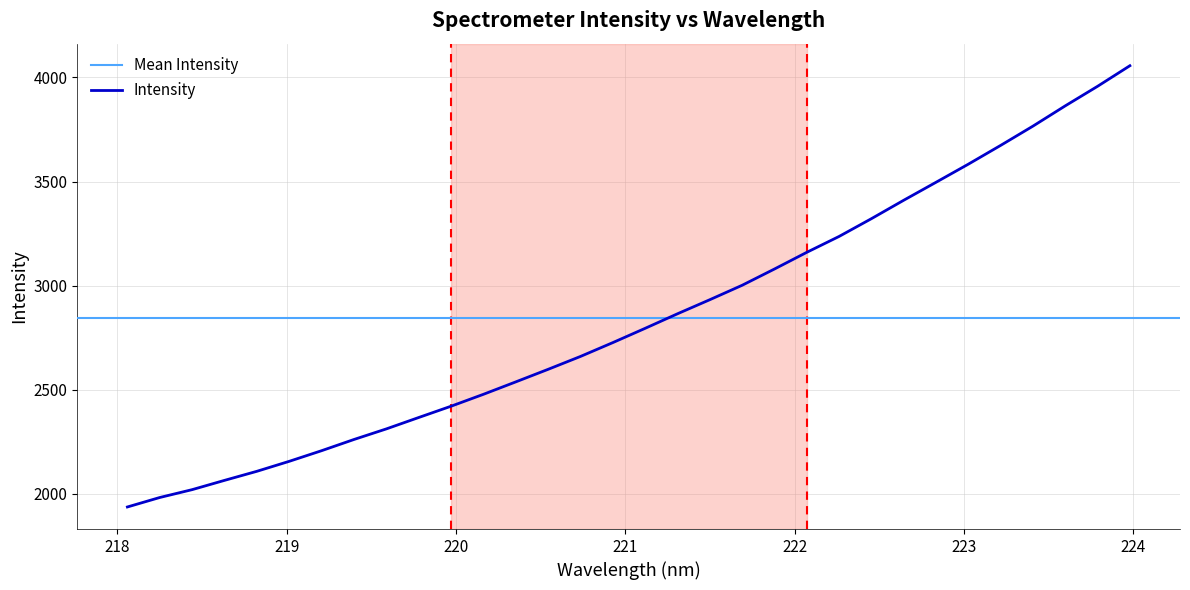

What is the difference between the values at 222.4538 and 220.5444?

723.6